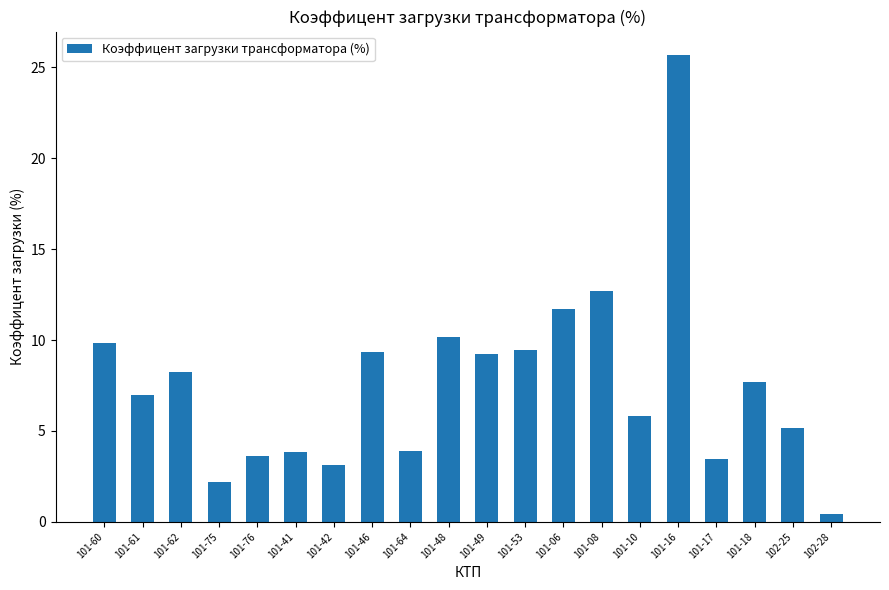

Which has a higher value, 102-25 or 101-62?

101-62